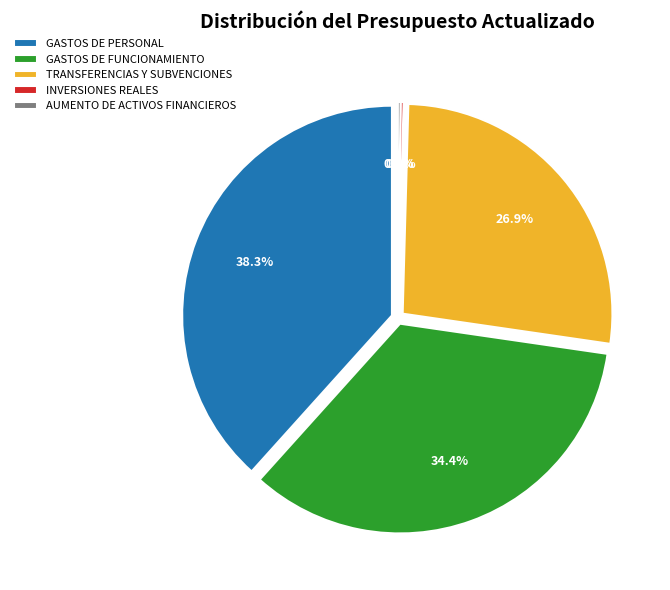

What is the total percentage of INVERSIONES REALES and AUMENTO DE ACTIVOS FINANCIEROS?

0.4%